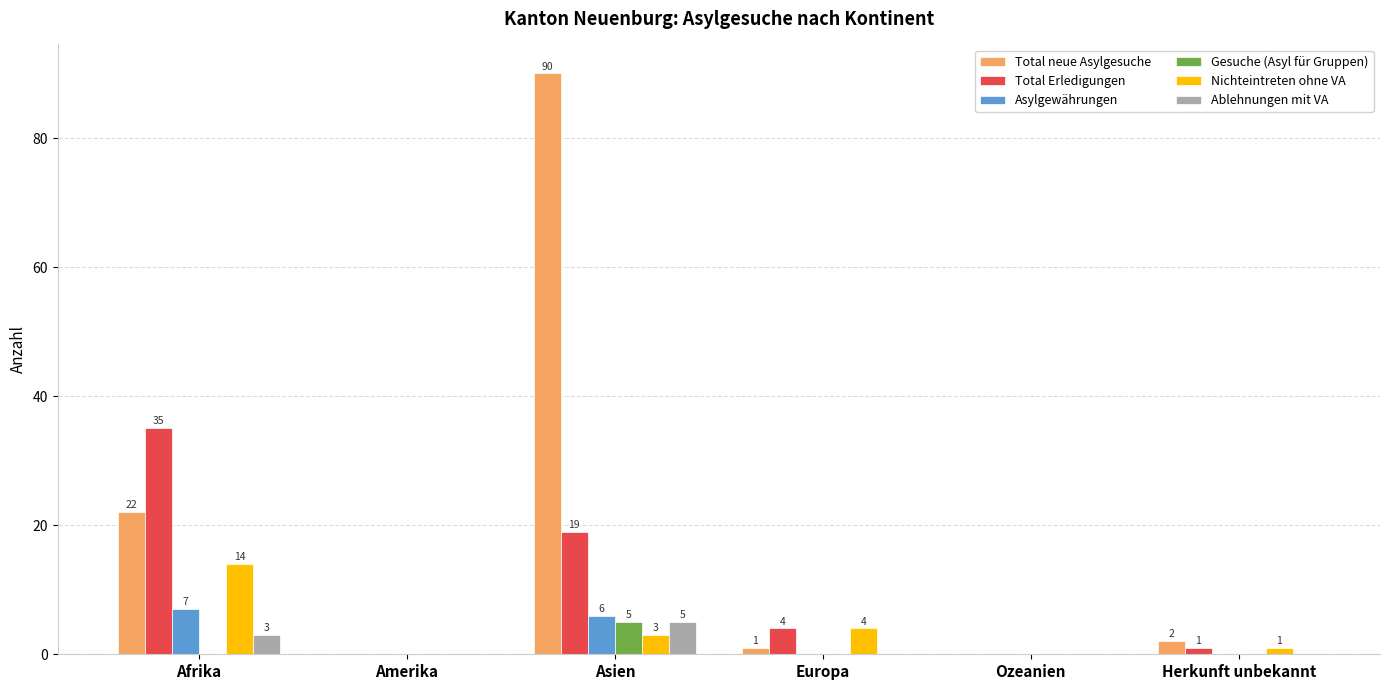

Reading left to right, what are all the values shown in this chart?

Total neue Asylgesuche: Afrika=22	Amerika=0	Asien=90	Europa=1	Ozeanien=0	Herkunft unbekannt=2
Total Erledigungen: Afrika=35	Amerika=0	Asien=19	Europa=4	Ozeanien=0	Herkunft unbekannt=1
Asylgewährungen: Afrika=7	Amerika=0	Asien=6	Europa=0	Ozeanien=0	Herkunft unbekannt=0
Gesuche (Asyl für Gruppen): Afrika=0	Amerika=0	Asien=5	Europa=0	Ozeanien=0	Herkunft unbekannt=0
Nichteintreten ohne VA: Afrika=14	Amerika=0	Asien=3	Europa=4	Ozeanien=0	Herkunft unbekannt=1
Ablehnungen mit VA: Afrika=3	Amerika=0	Asien=5	Europa=0	Ozeanien=0	Herkunft unbekannt=0